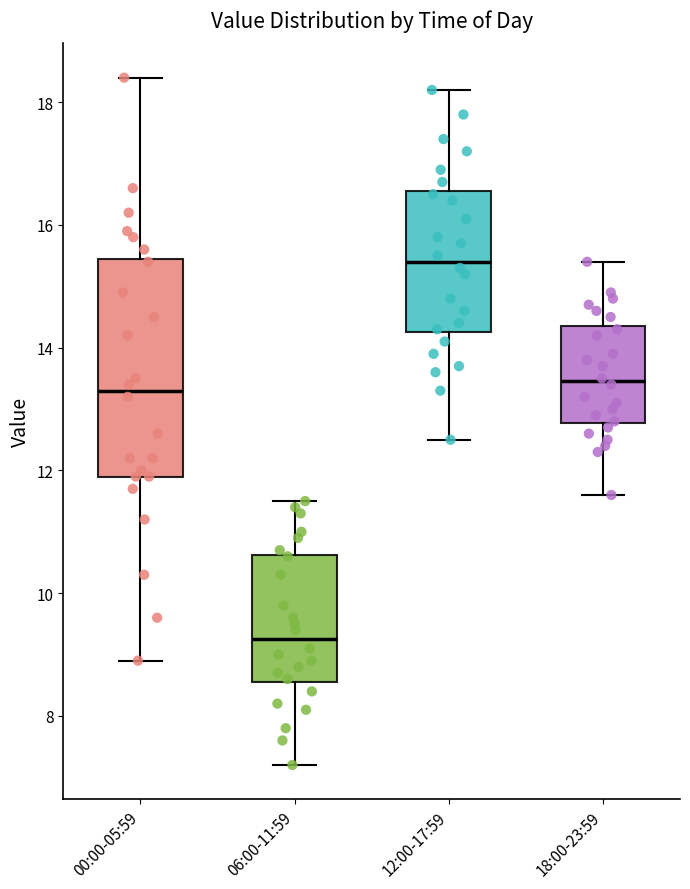

Reading left to right, read every box against the y-axis: the position of its median line, the range the box covers, and the ends of its whiskers. The values are not printed on the chart, so give them approximately, as read against the axis.

00:00-05:59: median 13.4, box 12.0 to 15.4, whiskers 9.0 to 18.4
06:00-11:59: median 9.2, box 8.6 to 10.6, whiskers 7.2 to 11.6
12:00-17:59: median 15.4, box 14.2 to 16.6, whiskers 12.6 to 18.2
18:00-23:59: median 13.4, box 12.8 to 14.4, whiskers 11.6 to 15.4